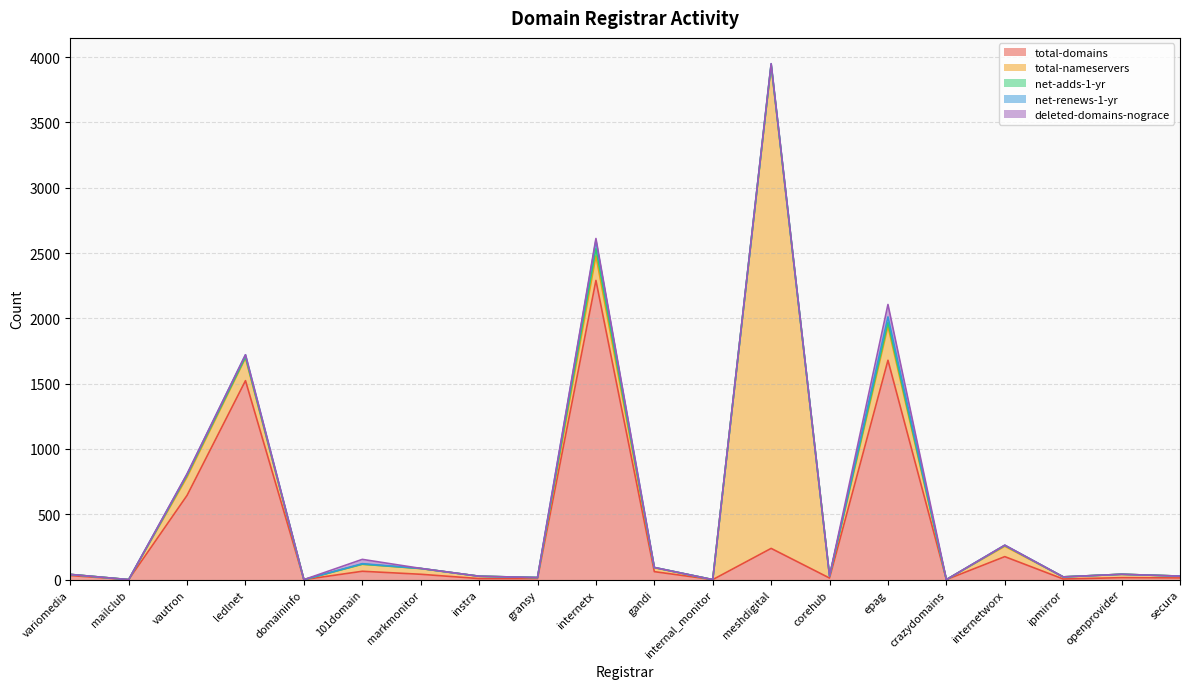

Which series has the largest total across all categories?

total-domains